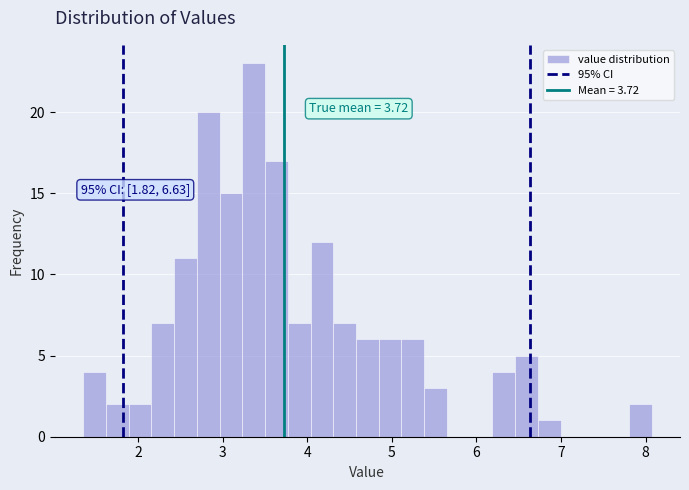

Around what value on the x-axis is the tallest bar? Give the approximate position of its centre, as read against the axis.

3.4